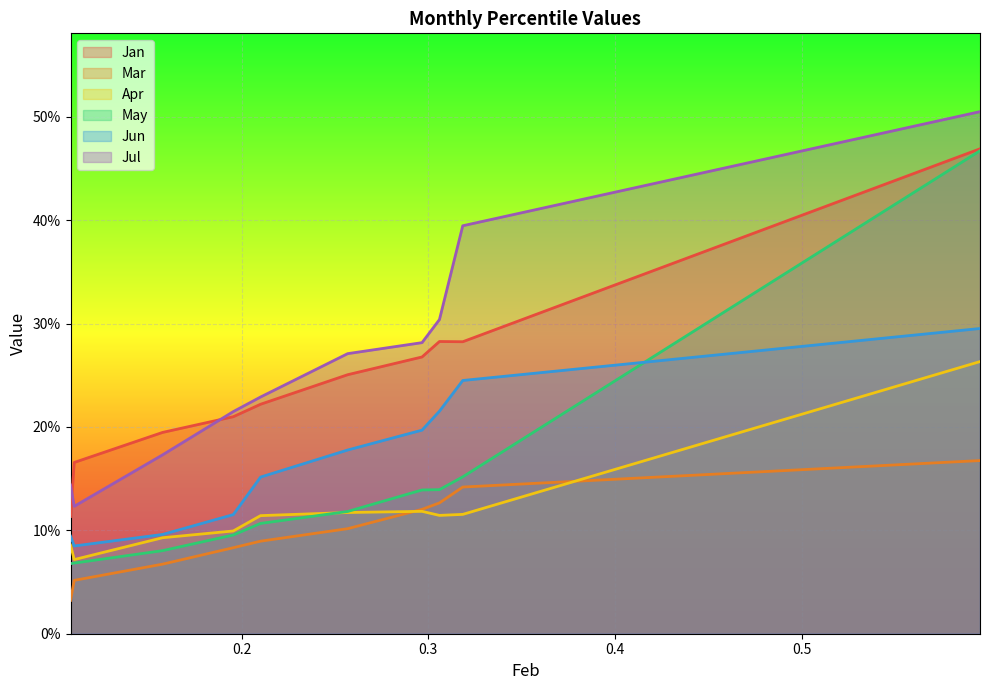

What is the lowest value of the Apr series?

0.1